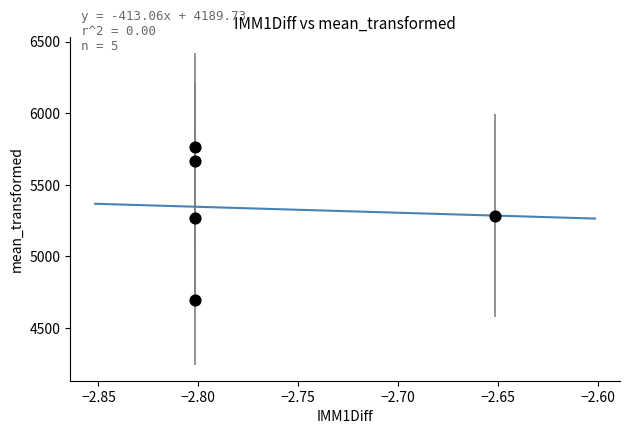

What is the range of Y values (max minus min)?

1068.0